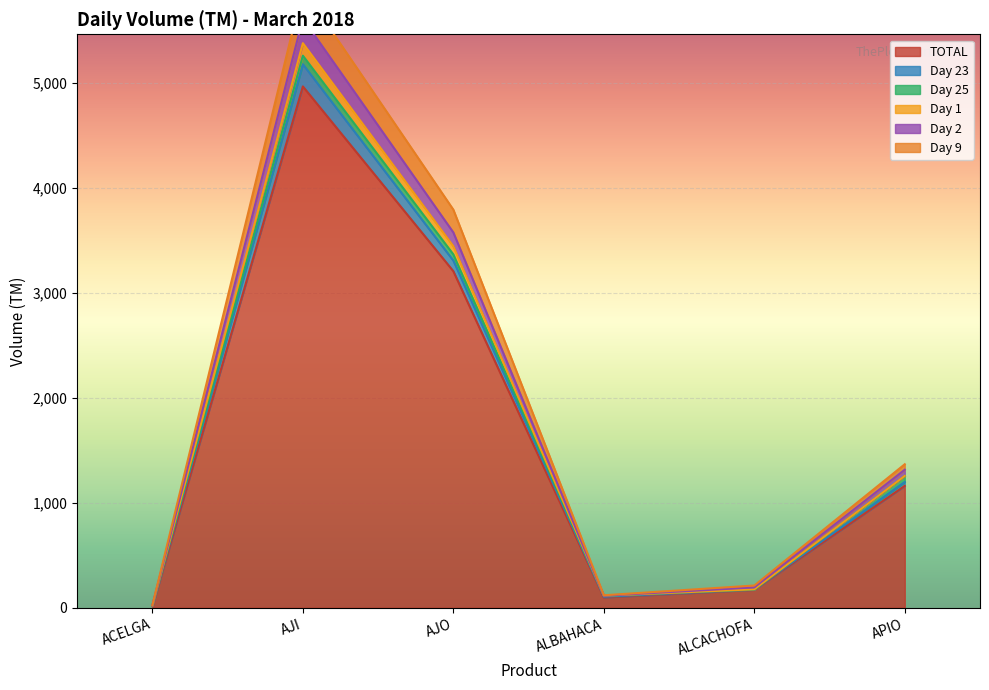

What is the label of the 1st point from the right?

APIO